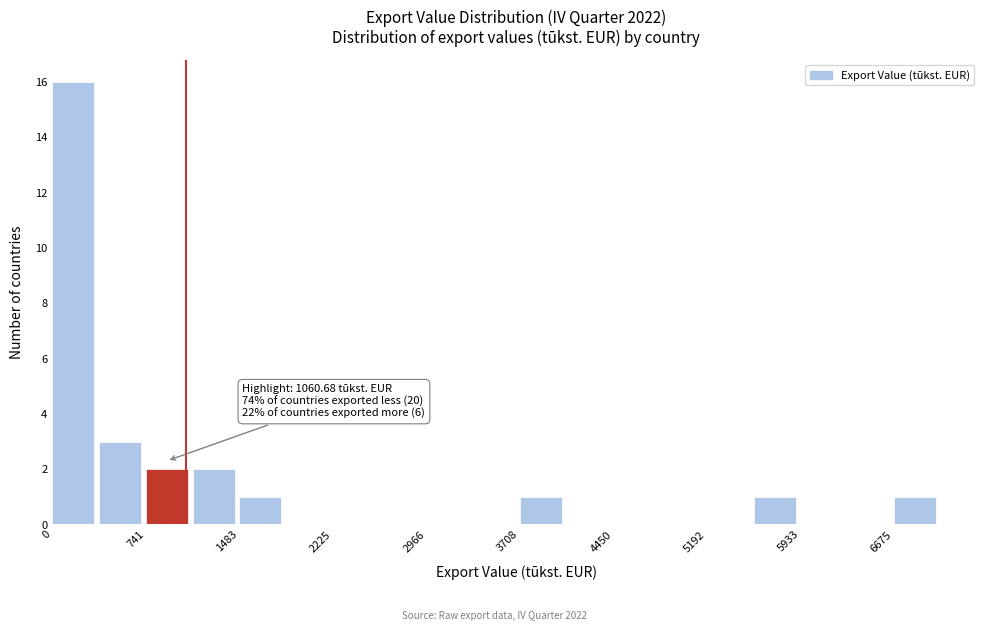

Read against the x-axis, roughly where is the centre of the tallest bar?

200